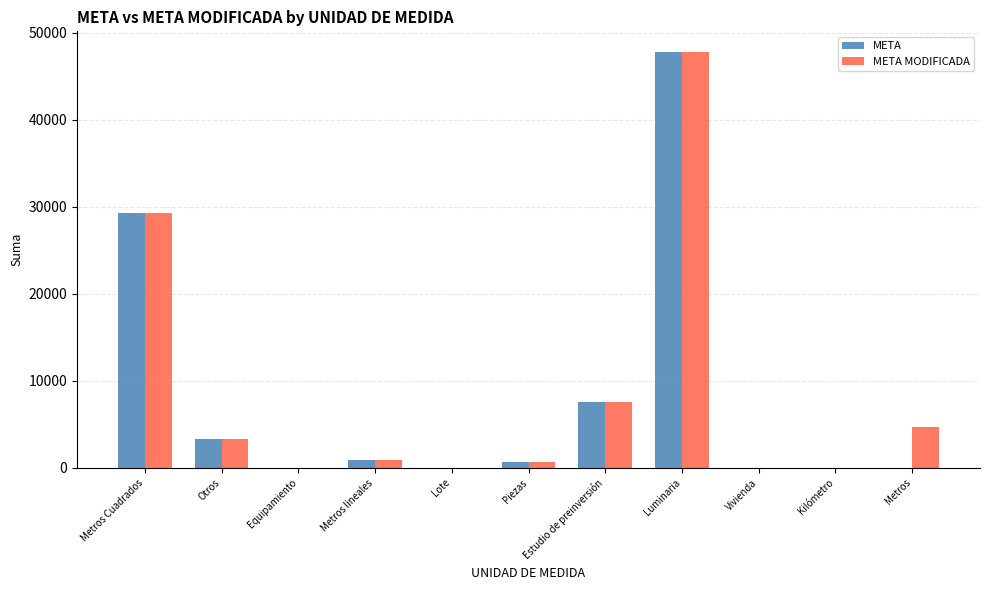

True or false: META has a value of 5745.6 at Otros.

False